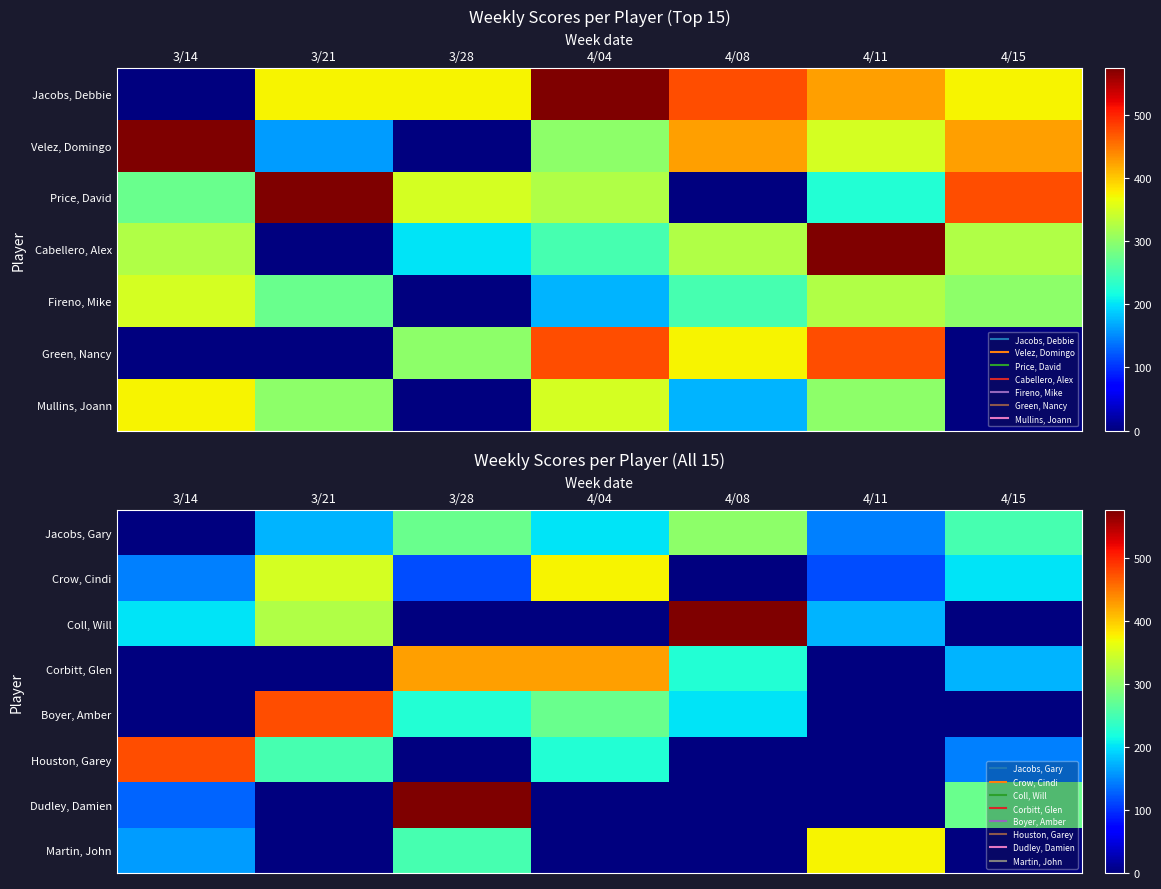

What is the difference between the Martin, John values at 4/11 and 3/21?

375